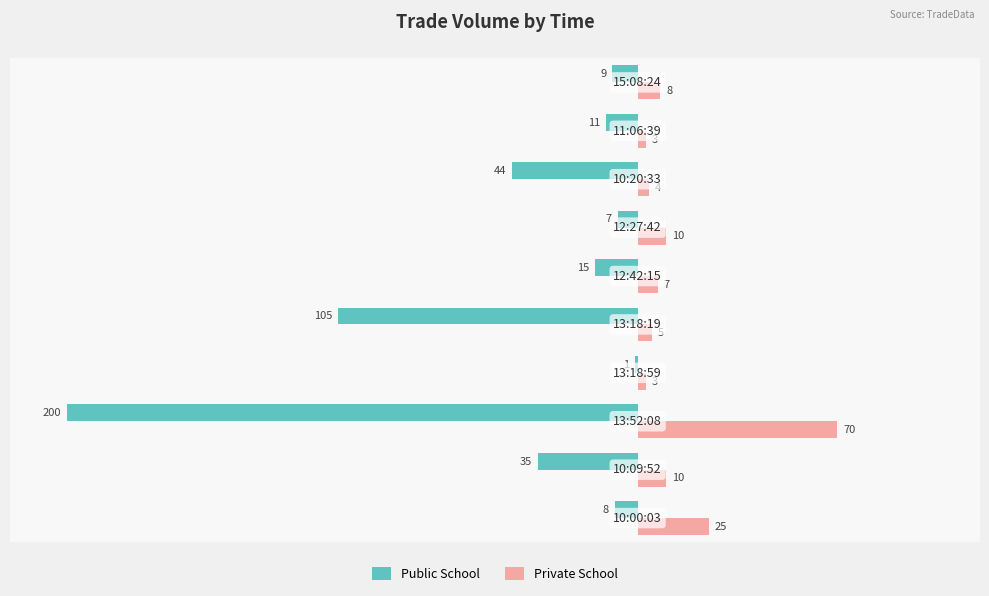

What is the greatest value displayed?

70